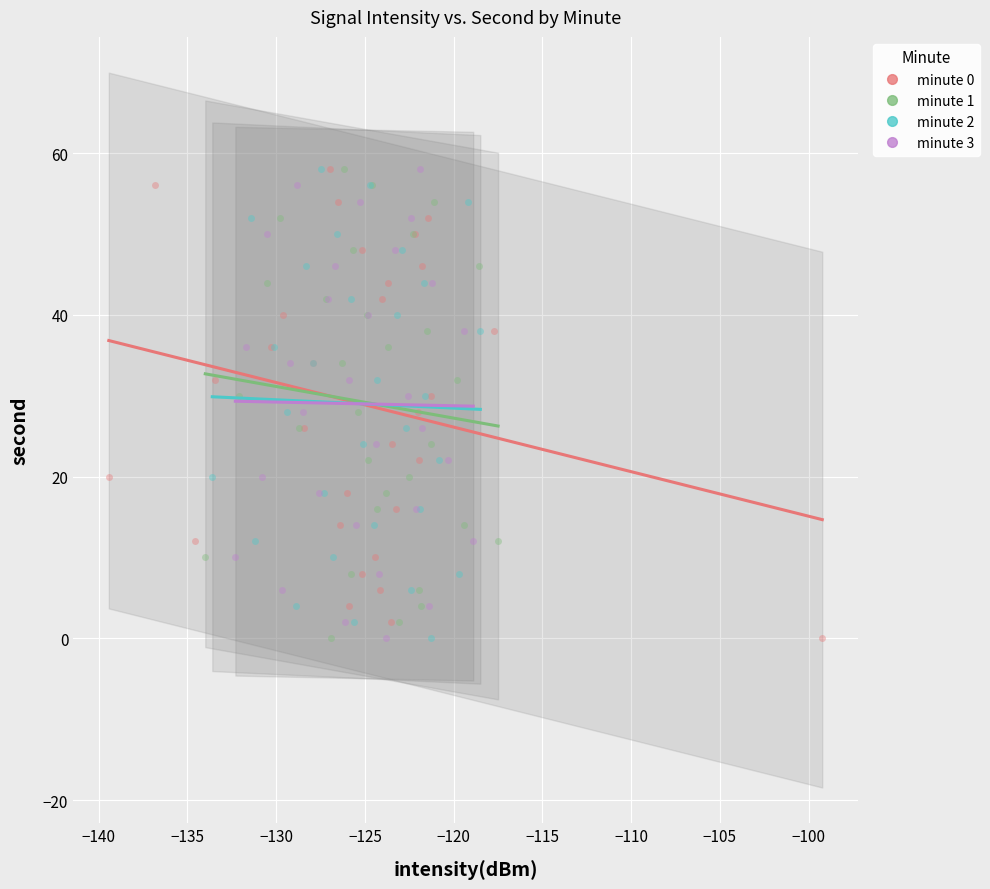

What are all the series names shown in the legend?

minute 0, minute 1, minute 2, minute 3